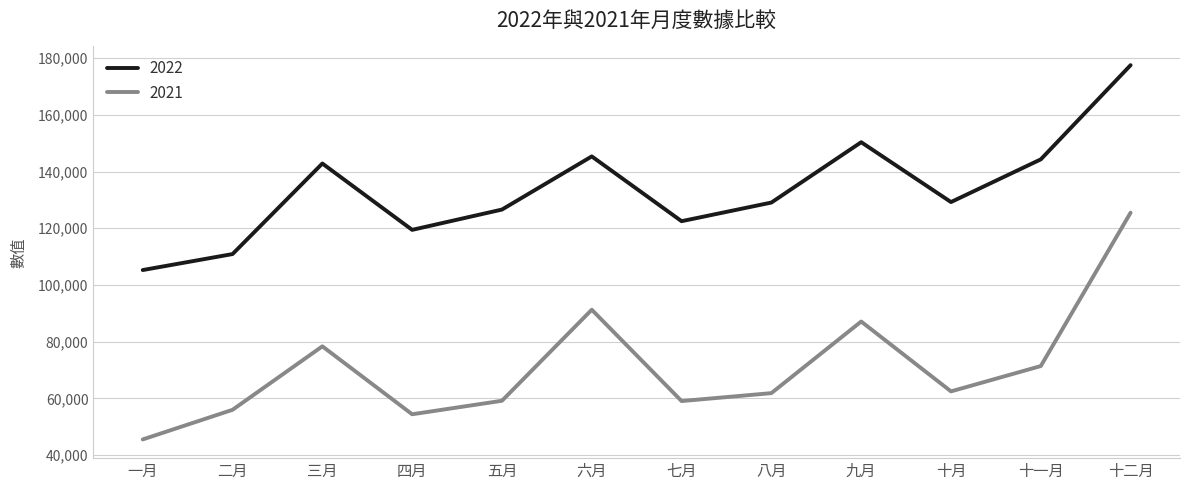

At which label is 2022 closest to 141378?

三月